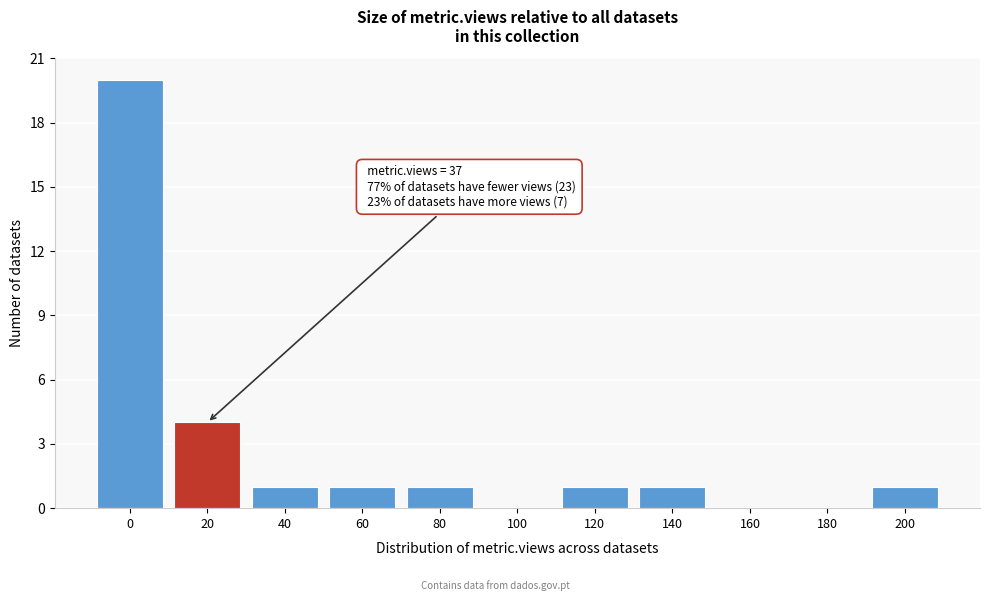

Reading right to left, what are all the values shown in this chart?

200=1	180=0	160=0	140=1	120=1	100=0	80=1	60=1	40=1	20=4	0=20